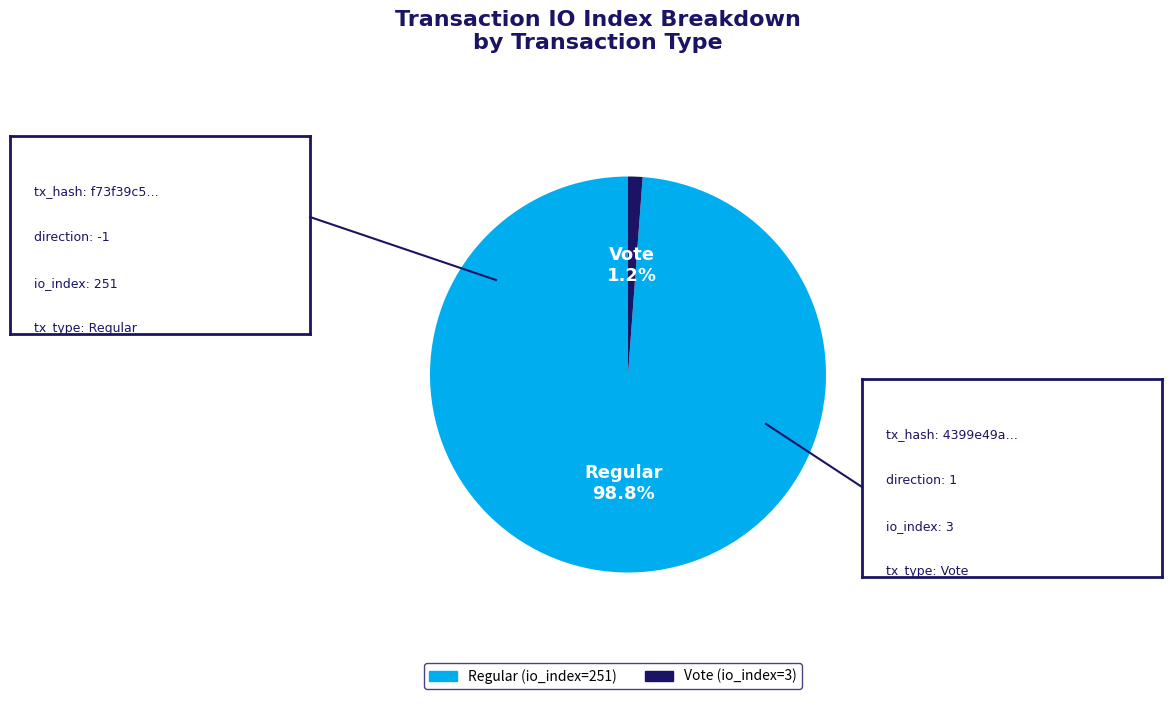

Does any single category account for the majority?

Yes